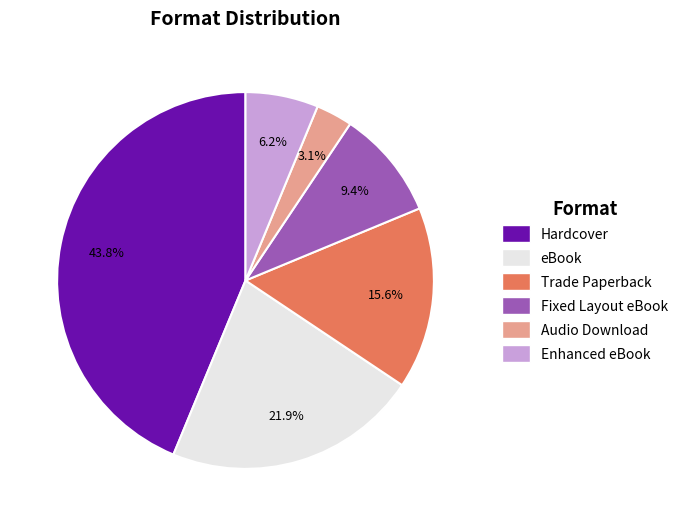

Which has a higher value, Trade Paperback or Enhanced eBook?

Trade Paperback